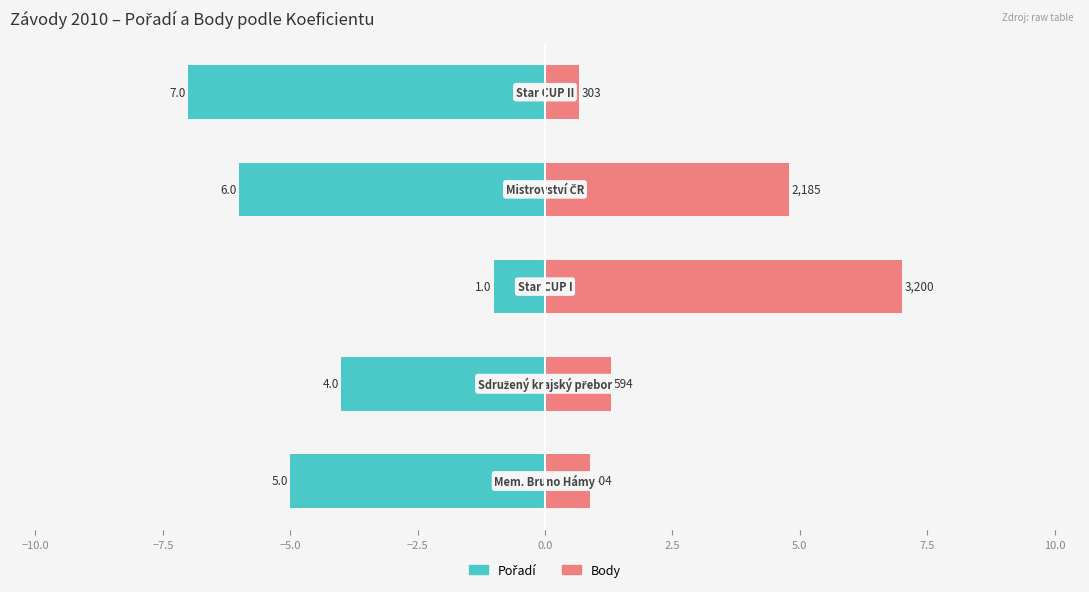

What is the difference between the maximum and minimum values in the Pořadí series?

6.0